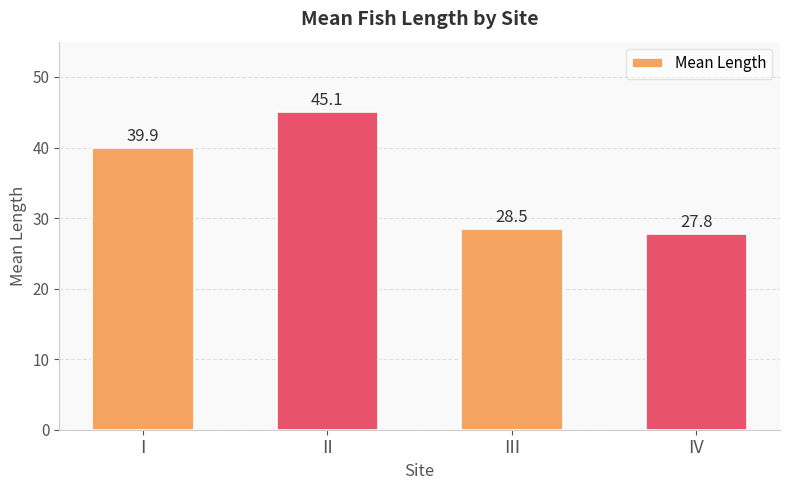

What is the minimum value shown in the chart?

27.8